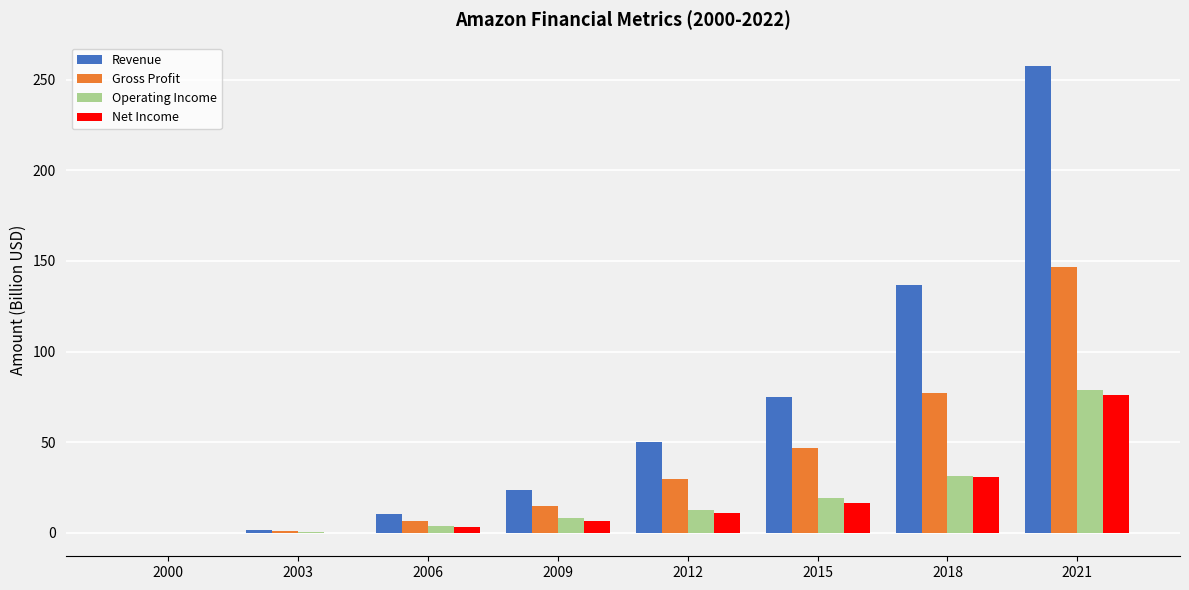

How many groups of bars are there?

8